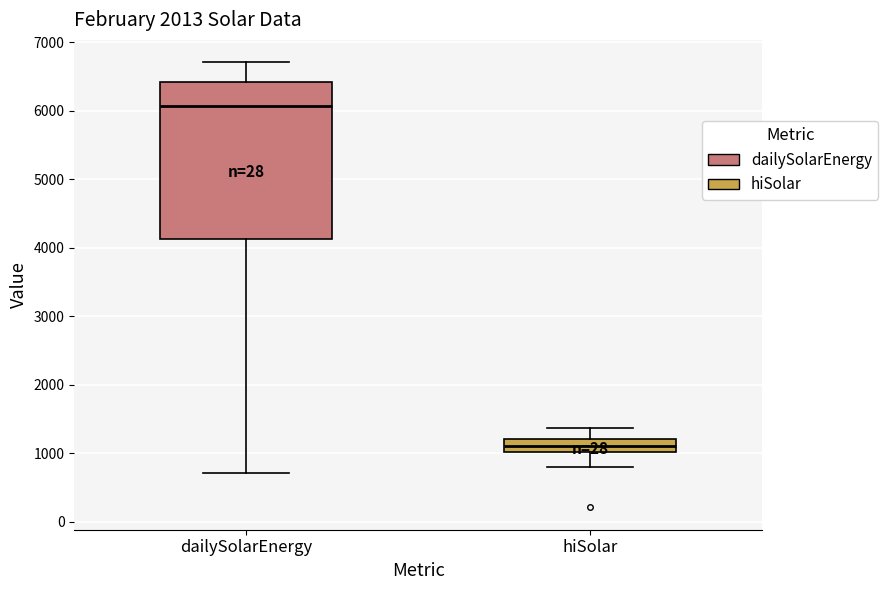

Which box is the tallest, from its lower edge to its upper edge?

dailySolarEnergy